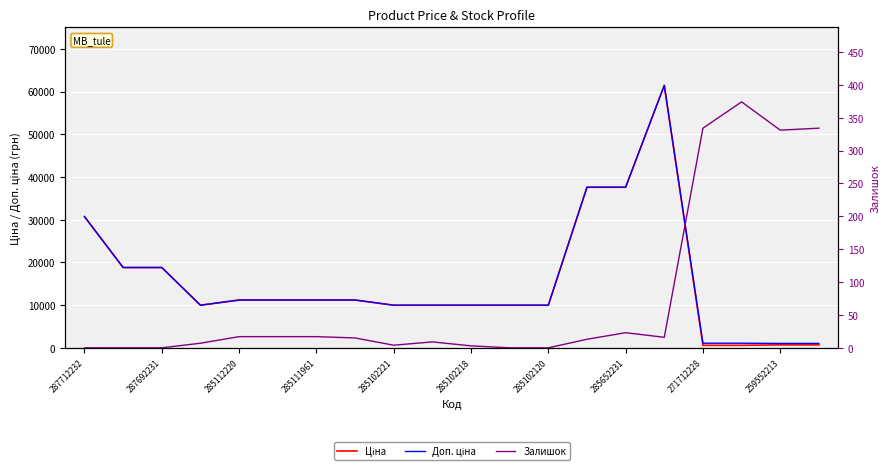

Which series has the largest total across all categories?

Доп. ціна